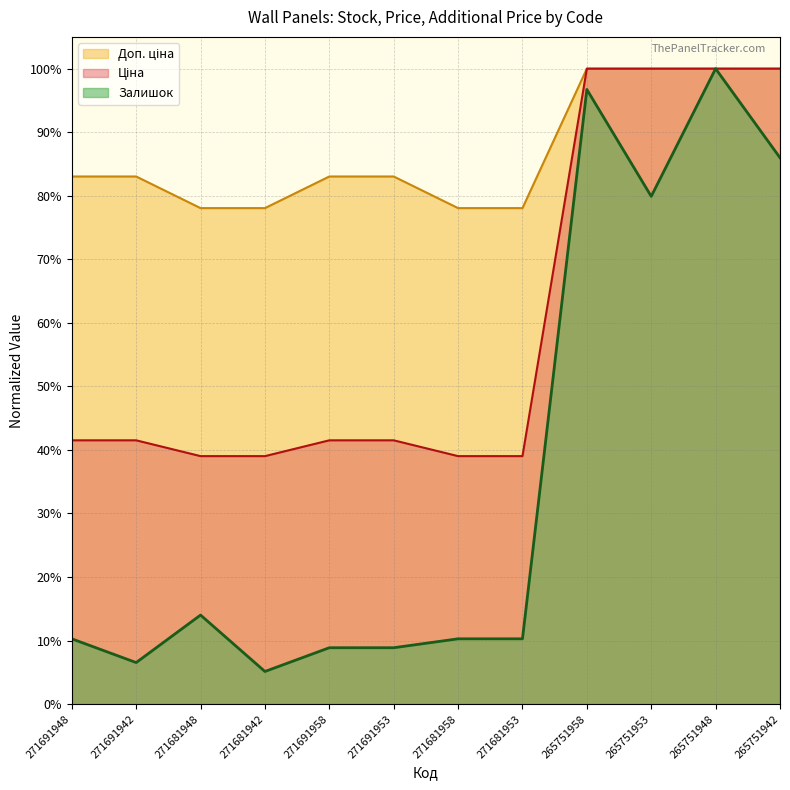

What are all the series names shown in the legend?

Залишок, Ціна, Доп. ціна